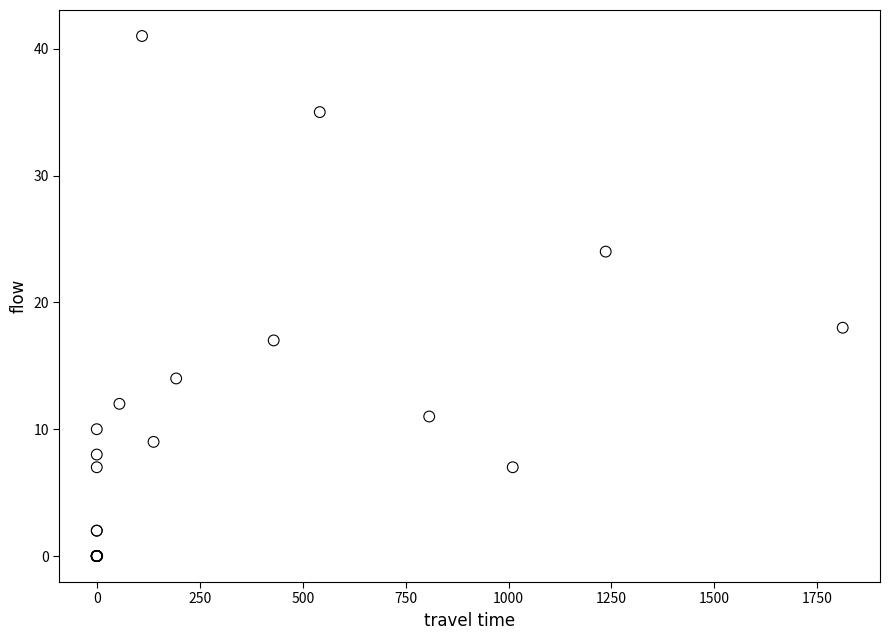

What Y value in the scatter plot is closest to 20?

18